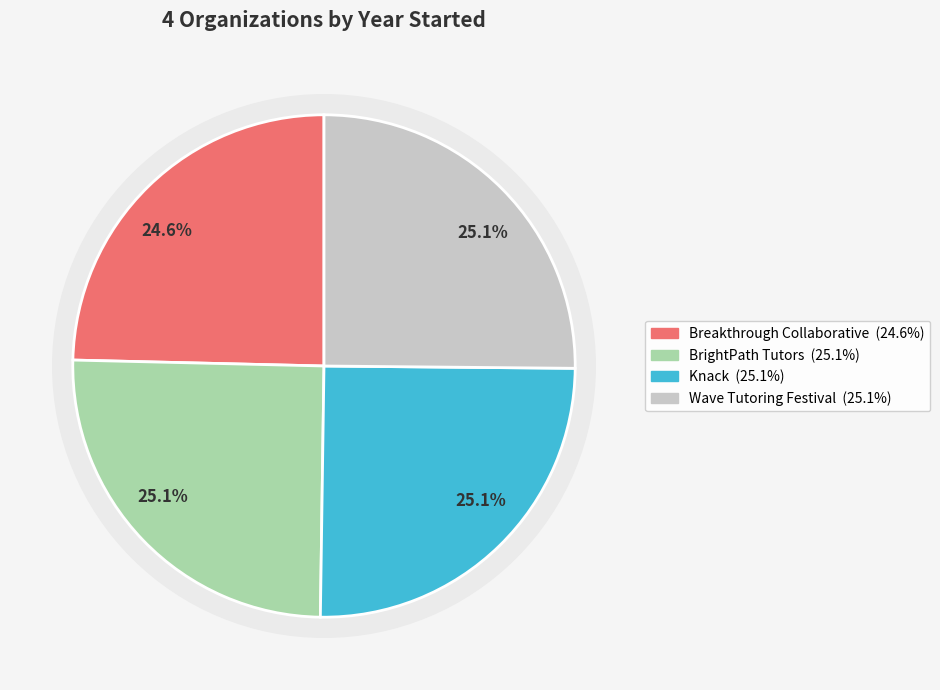

Rank the categories by value from lowest to highest.

Breakthrough Collaborative, Knack, BrightPath Tutors, Wave Tutoring Festival